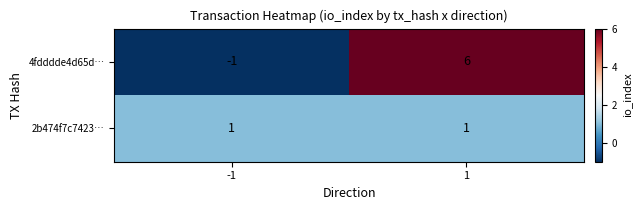

At -1, list the series in order from smallest to largest.

4fdddde4d65d…, 2b474f7c7423…